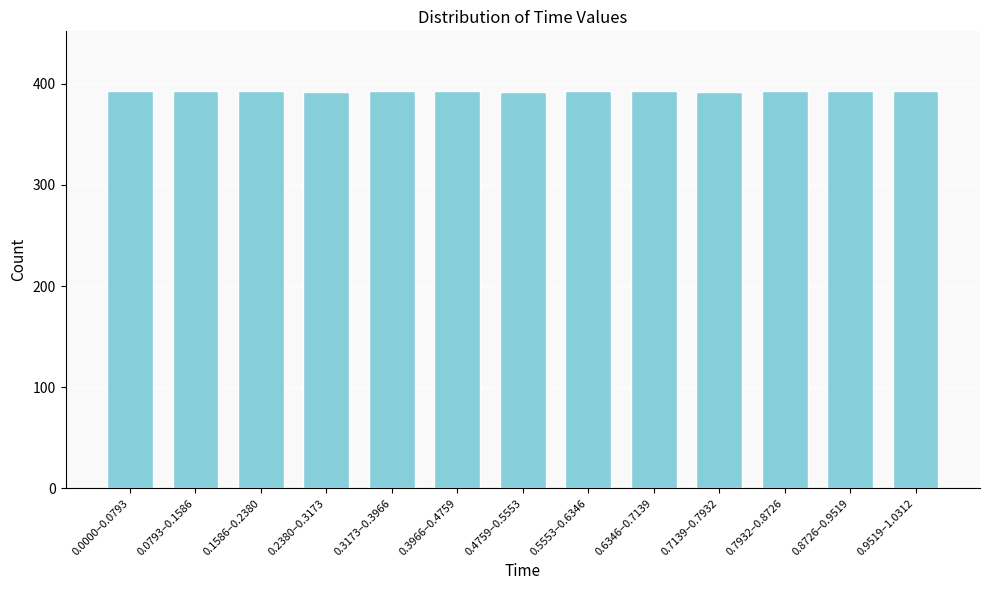

Approximately how many times larger is the value at 0.0000–0.0793 compared to 0.3173–0.3966?

1.0